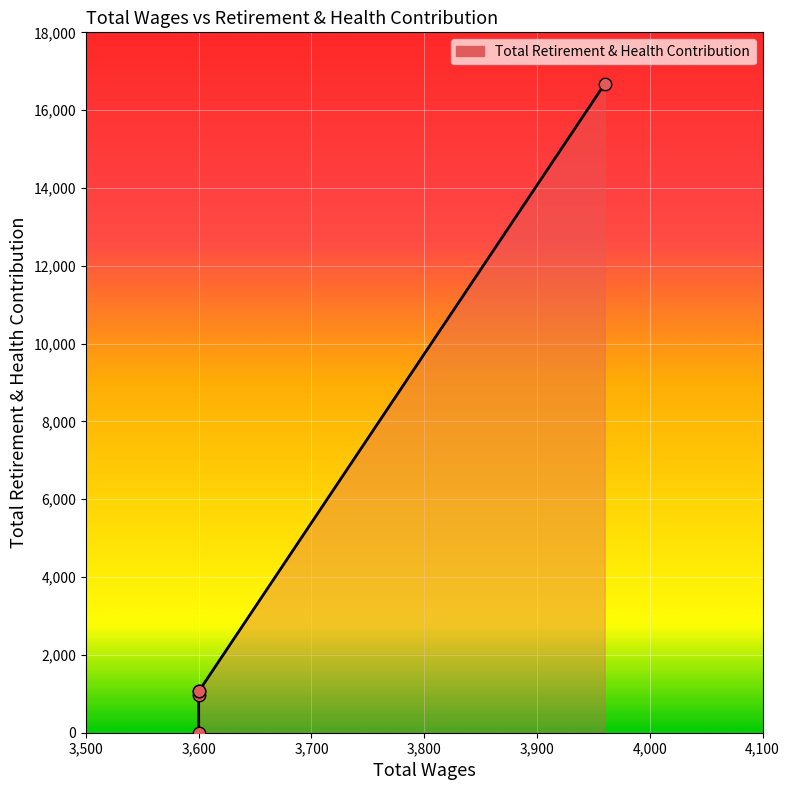

Between 3600.0 and 3600.0, which is larger?

3600.0